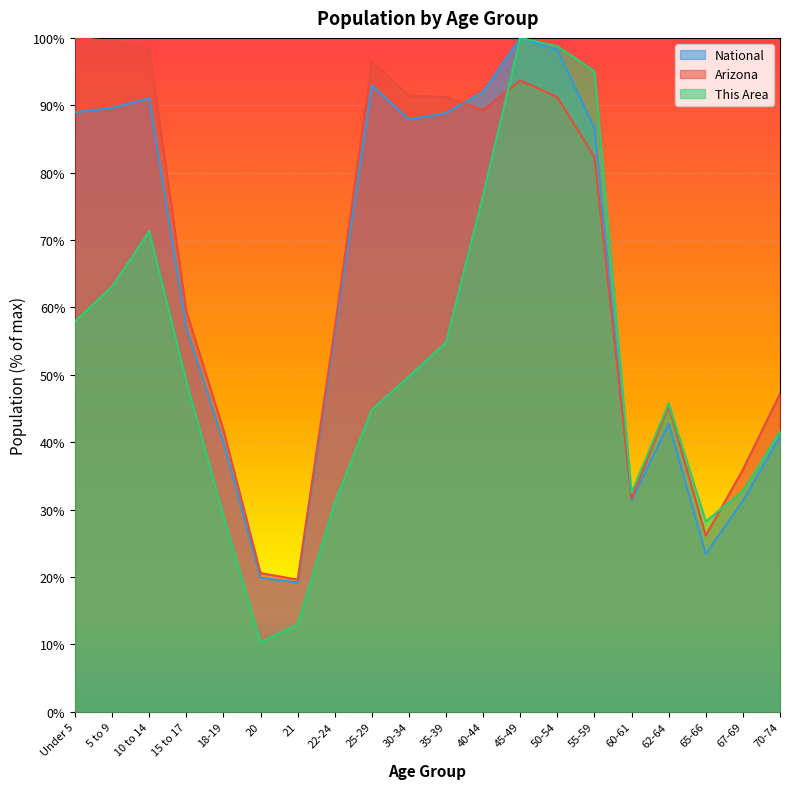

Where is the first local minimum for This Area?

20